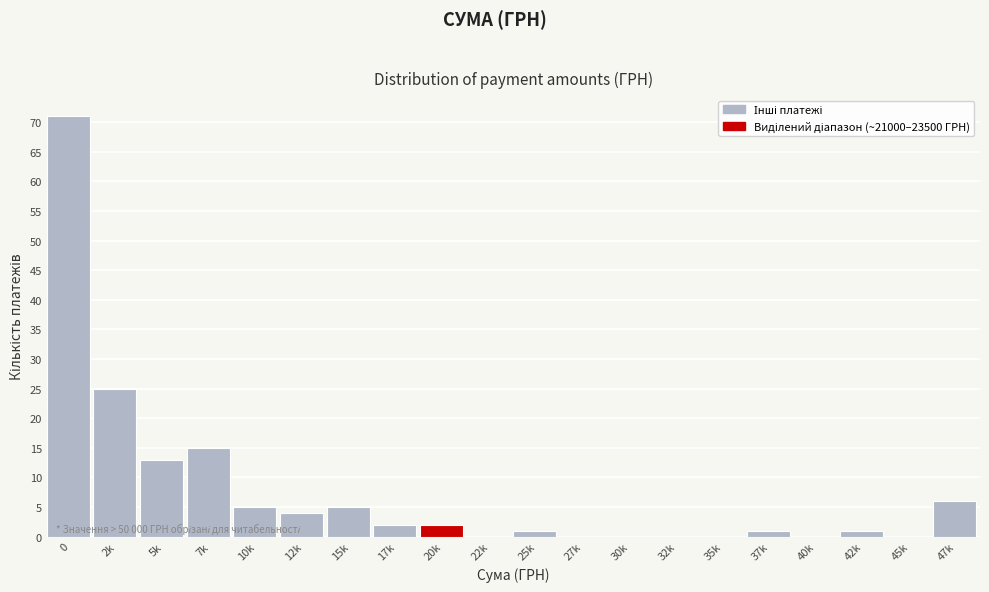

Reading left to right, list all the values displayed in this chart.

0=71	2k=25	5k=13	7k=15	10k=5	12k=4	15k=5	17k=2	20k=2	22k=0	25k=1	27k=0	30k=0	32k=0	35k=0	37k=1	40k=0	42k=1	45k=0	47k=6